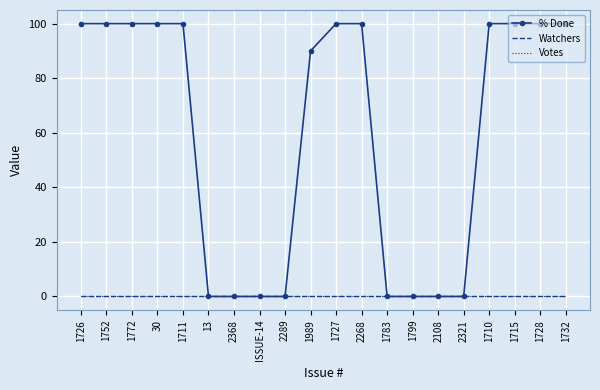

The % Done series shows 100 at 1711. True or false?

True